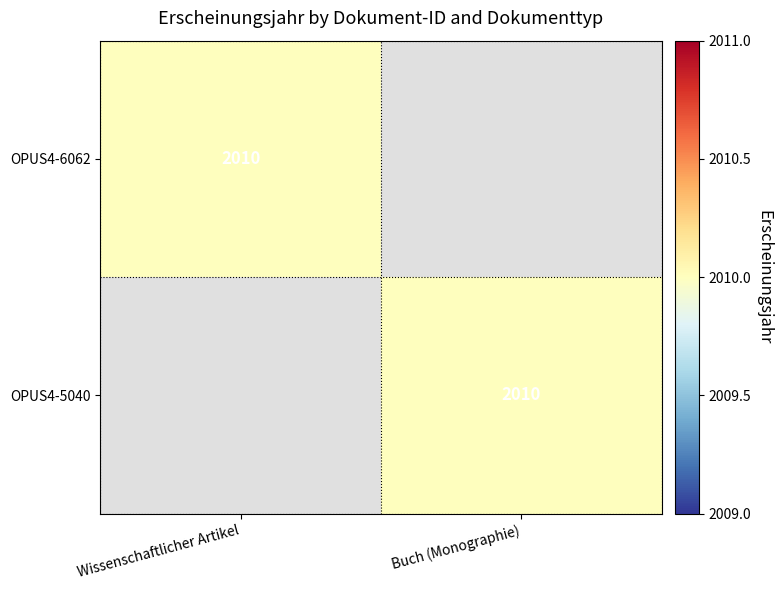

True or false: OPUS4-6062 has a value of 564 at Wissenschaftlicher Artikel.

False